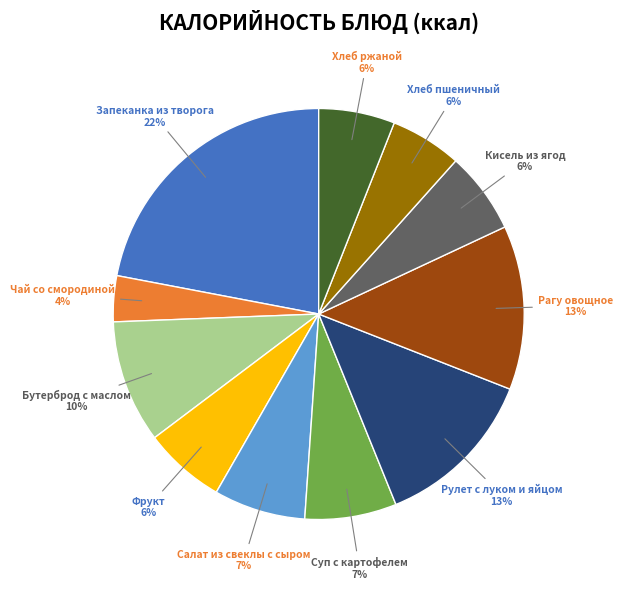

Is there a majority slice in this chart?

No